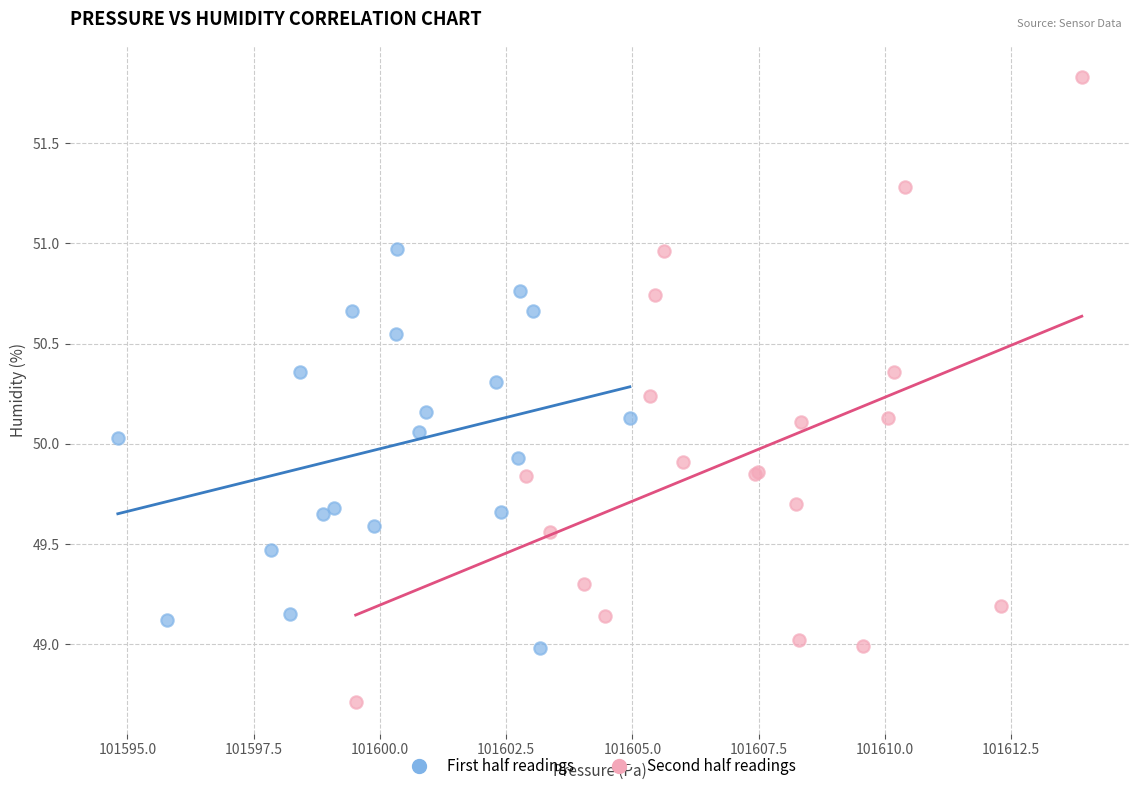

Which series has the largest Y range (max minus min)?

Second half readings